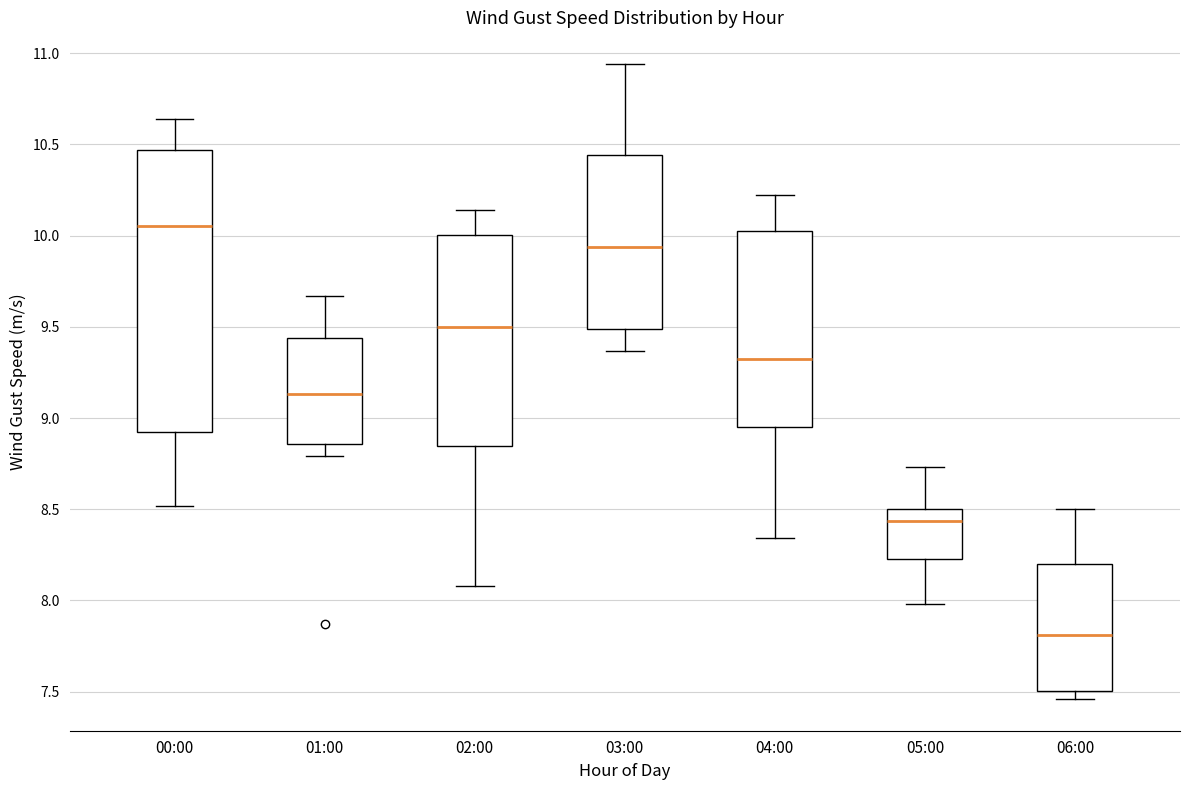

Reading left to right, read every box against the y-axis: the position of its median line, the range the box covers, and the ends of its whiskers. The values are not printed on the chart, so give them approximately, as read against the axis.

00:00: median 10.05, box 8.95 to 10.45, whiskers 8.50 to 10.65
01:00: median 9.15, box 8.85 to 9.45, whiskers 8.80 to 9.65
02:00: median 9.50, box 8.85 to 10.00, whiskers 8.10 to 10.15
03:00: median 9.95, box 9.50 to 10.45, whiskers 9.35 to 10.95
04:00: median 9.35, box 8.95 to 10.05, whiskers 8.35 to 10.20
05:00: median 8.45, box 8.25 to 8.50, whiskers 8.00 to 8.75
06:00: median 7.80, box 7.50 to 8.20, whiskers 7.45 to 8.50